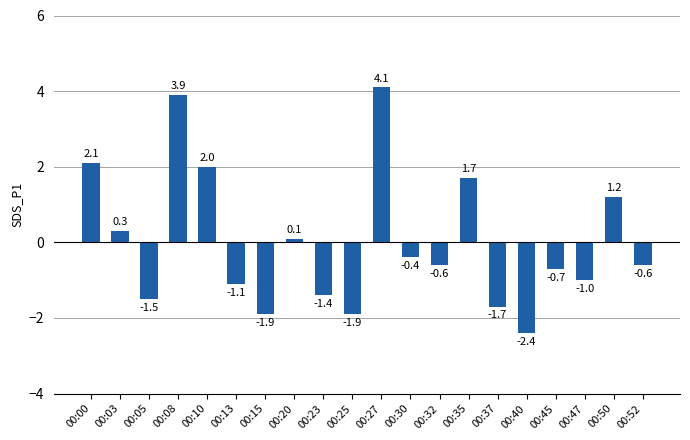

What is the value of the 12th bar from the left?

-0.4